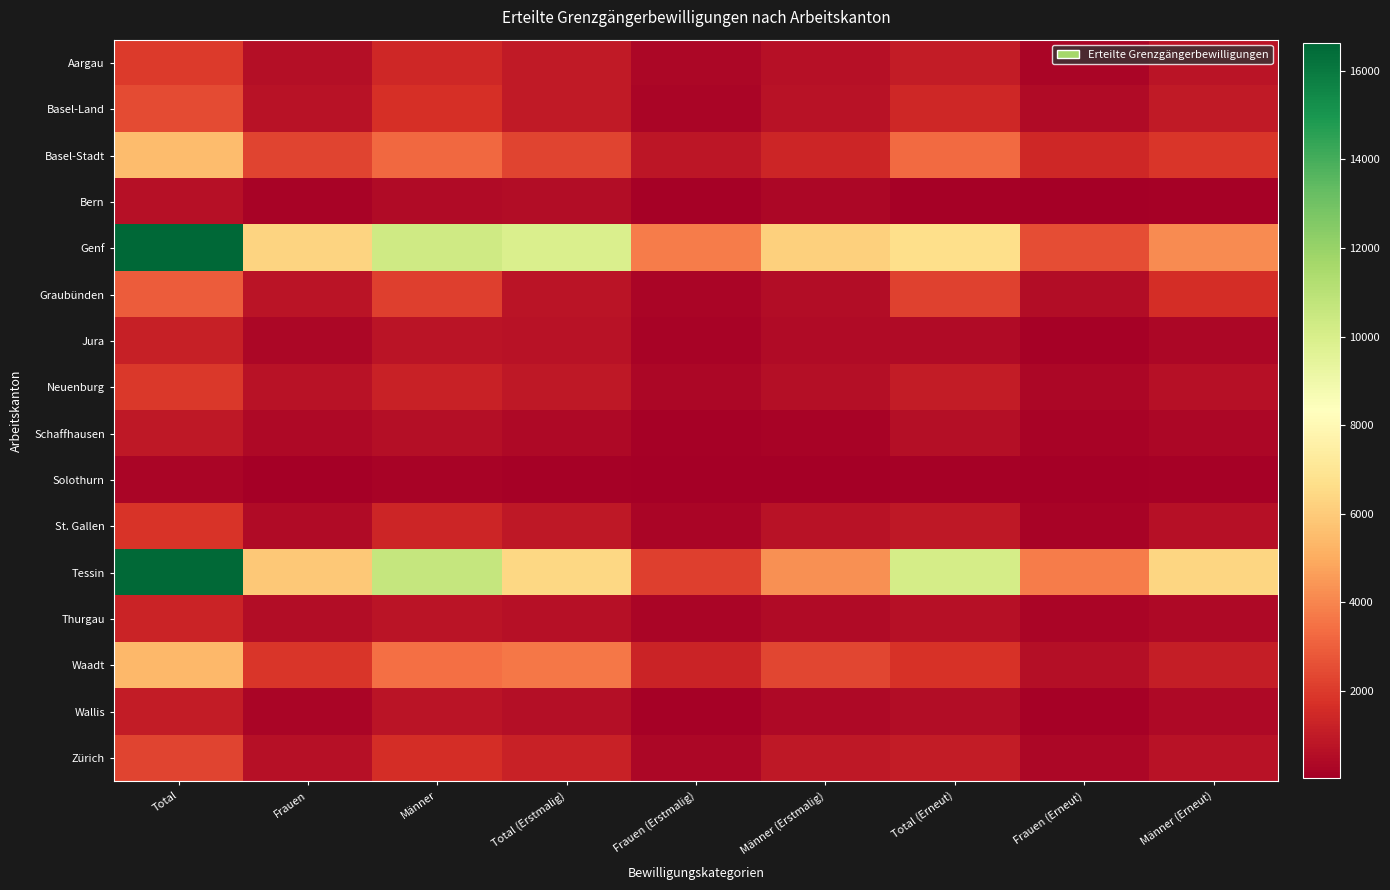

Which has a higher value, Frauen or Frauen (Erneut)?

Frauen